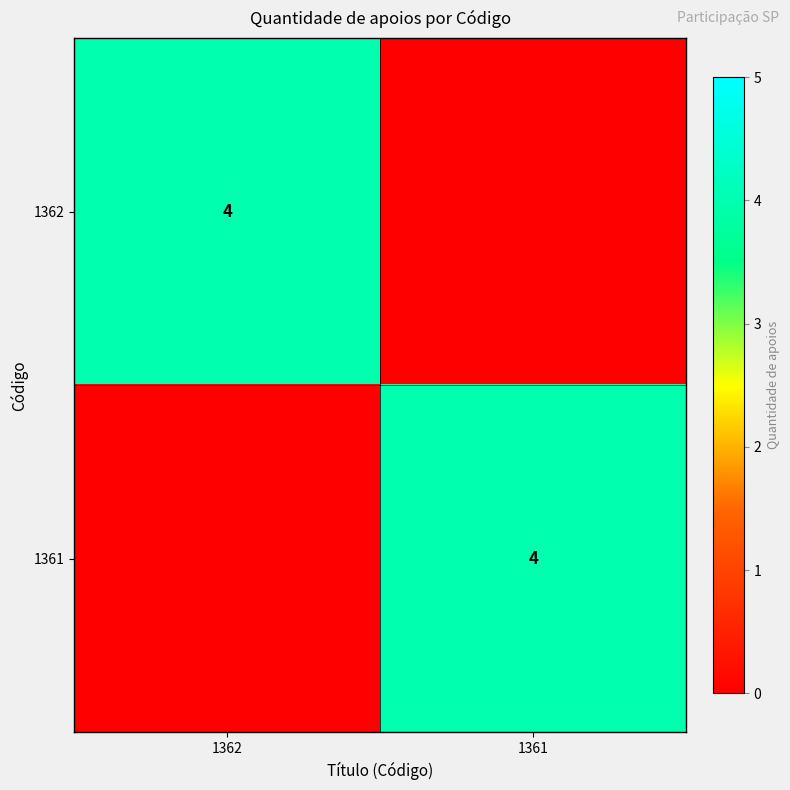

True or false: 1362 has a value of 5 at 1362.

False